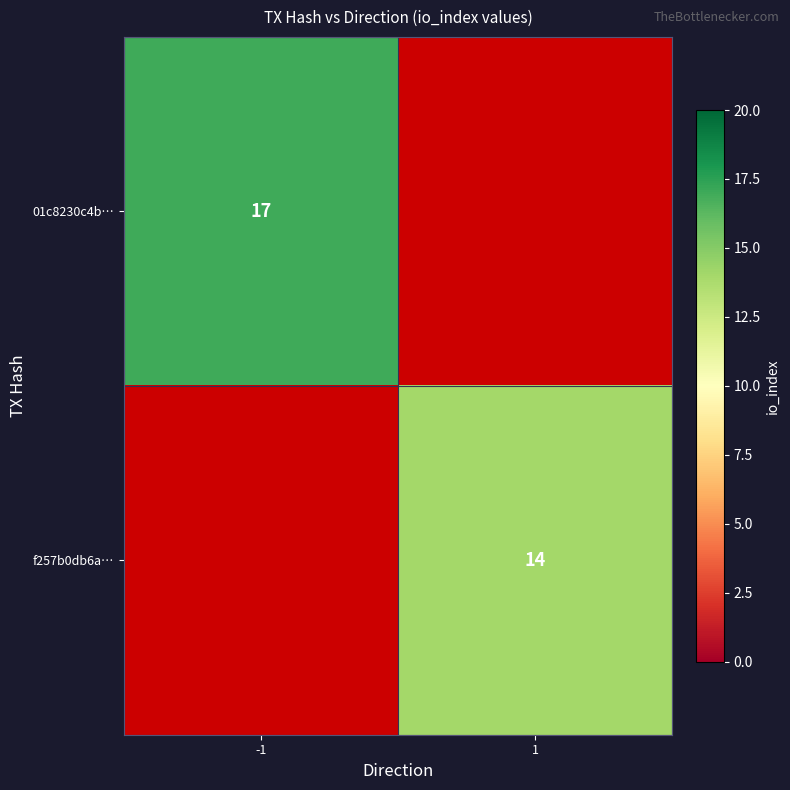

Count the number of data series in this chart.

2